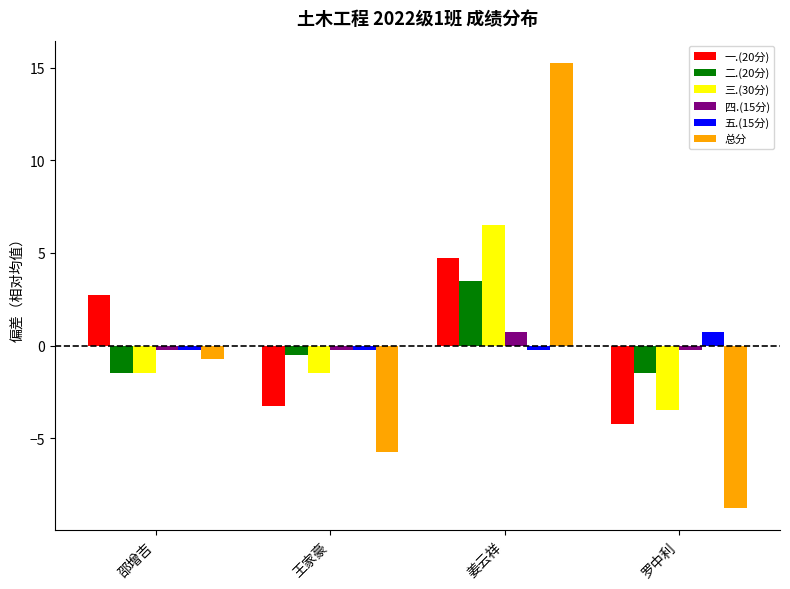

At which label does 三.(30分) reach its minimum?

罗中利